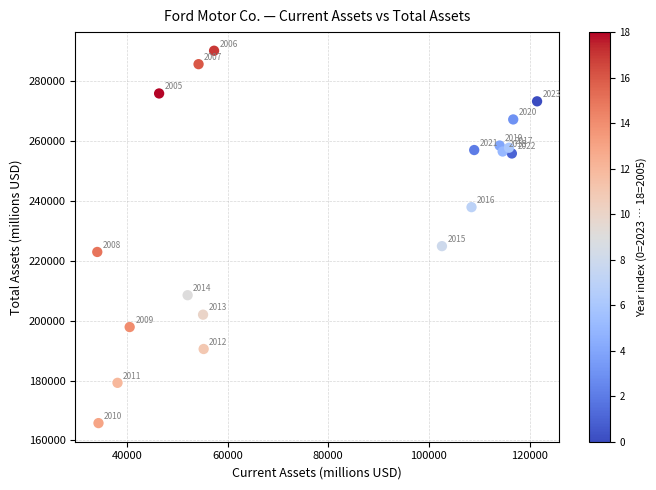

What is the range of Y values (max minus min)?

124424